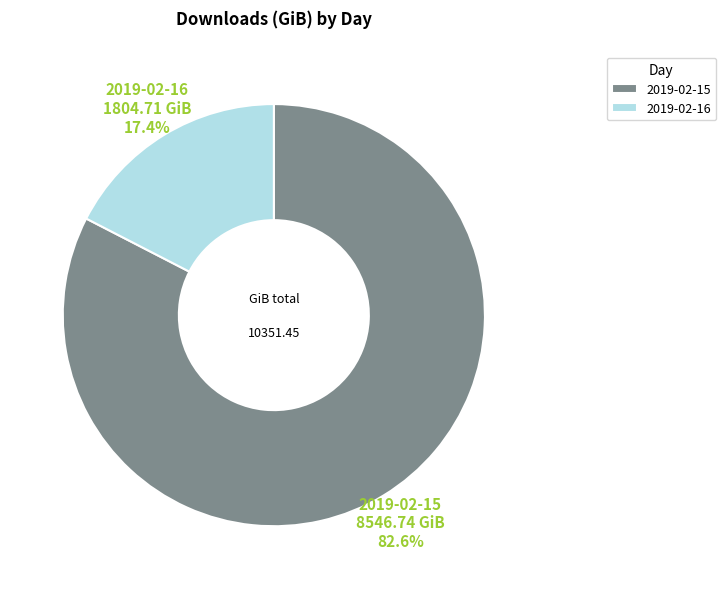

To the nearest percent, what portion does 2019-02-15 represent?

83%